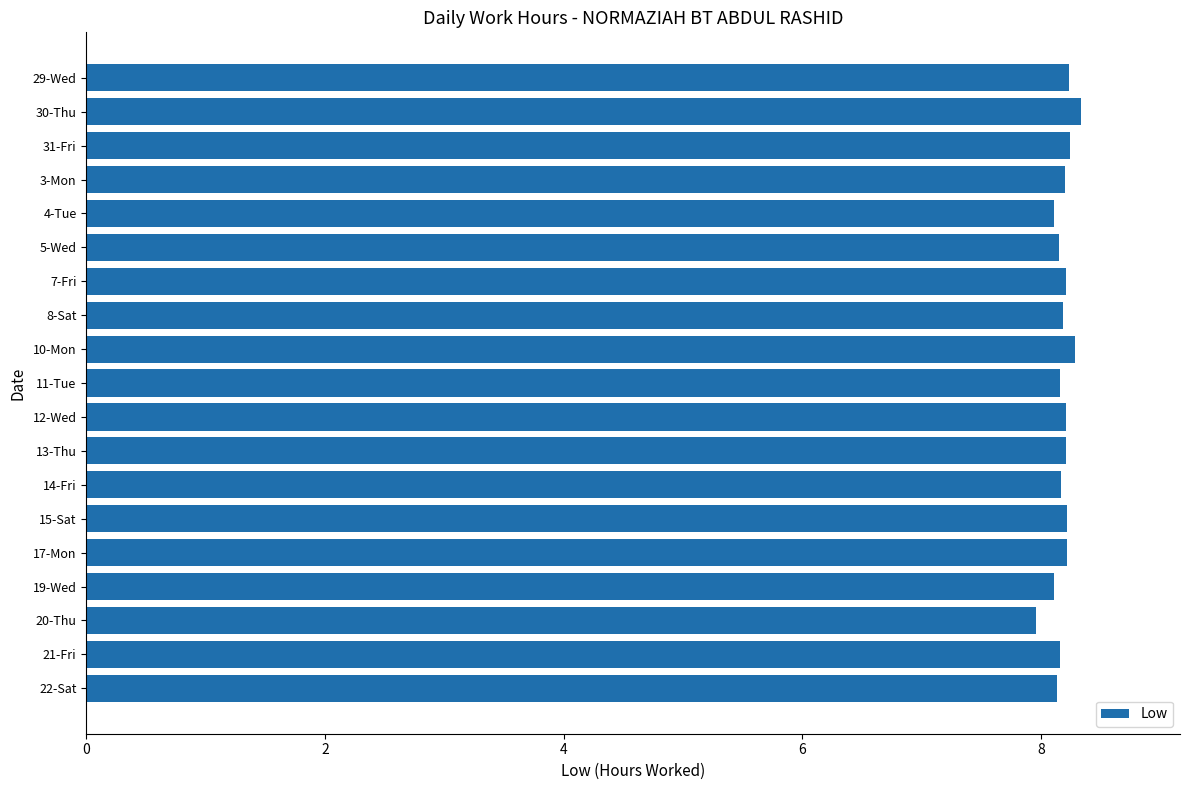

Which label corresponds to the smallest value in the chart?

20-Thu